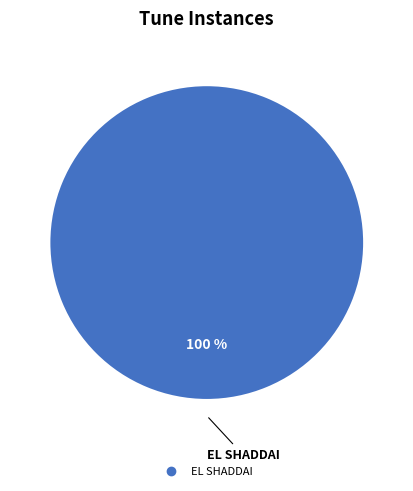

Does any single category account for the majority?

Yes